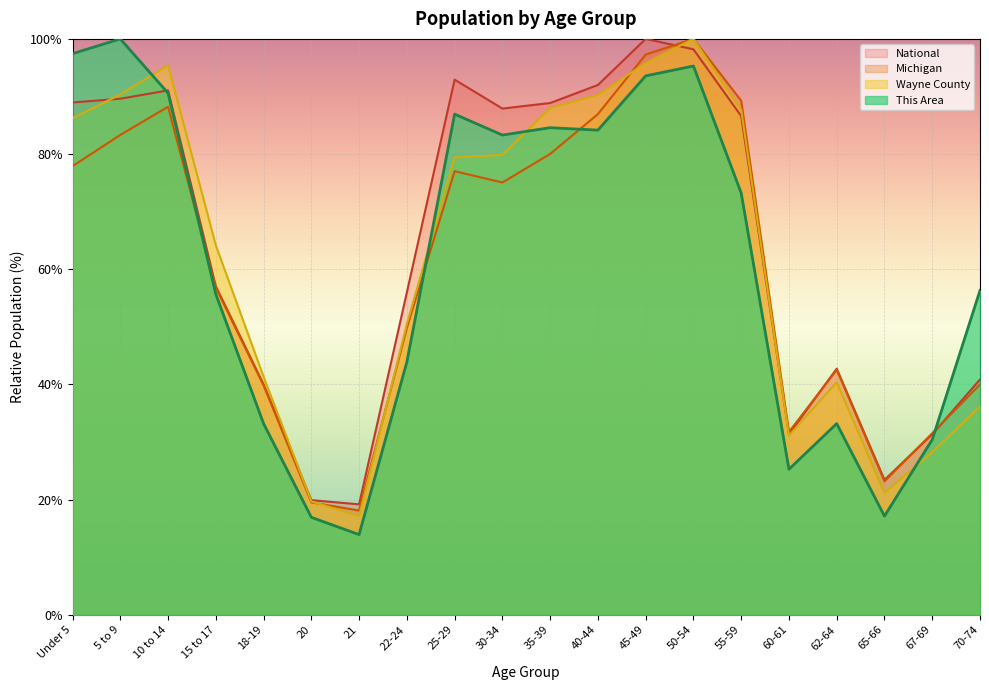

Reading left to right, what are all the values shown in this chart?

This Area: 97.4	100.0	90.6	55.7	33.2	16.9	13.9	43.9	86.9	83.3	84.6	84.2	93.6	95.3	73.2	25.3	33.2	17.1	30.4	56.3
Wayne County: 86.2	90.3	95.4	64.1	41.3	19.7	17.1	50.5	79.4	79.8	88.0	90.3	95.8	100.0	87.7	31.1	40.4	21.2	28.2	36.2
Michigan: 77.9	83.3	88.2	56.8	39.8	19.5	18.1	49.8	77.0	75.1	80.0	86.9	97.3	100.0	89.3	31.8	42.6	23.2	31.5	40.0
National: 89.0	89.6	91.1	57.0	40.0	19.9	19.2	56.0	92.9	87.9	88.9	92.0	100.0	98.2	86.6	31.3	42.7	23.4	31.3	40.9